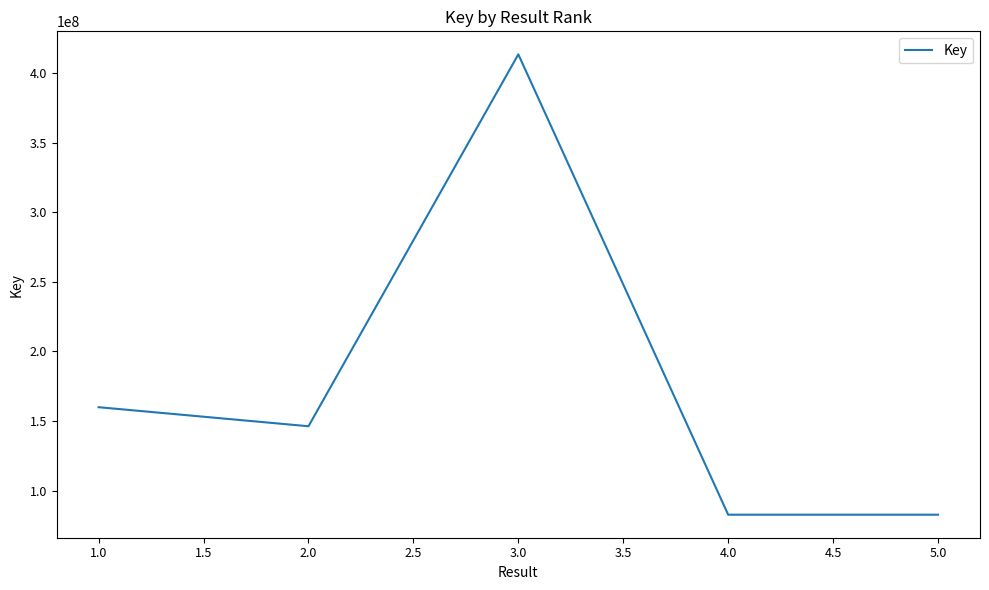

At which label does the data first exceed 146315843?

1.0